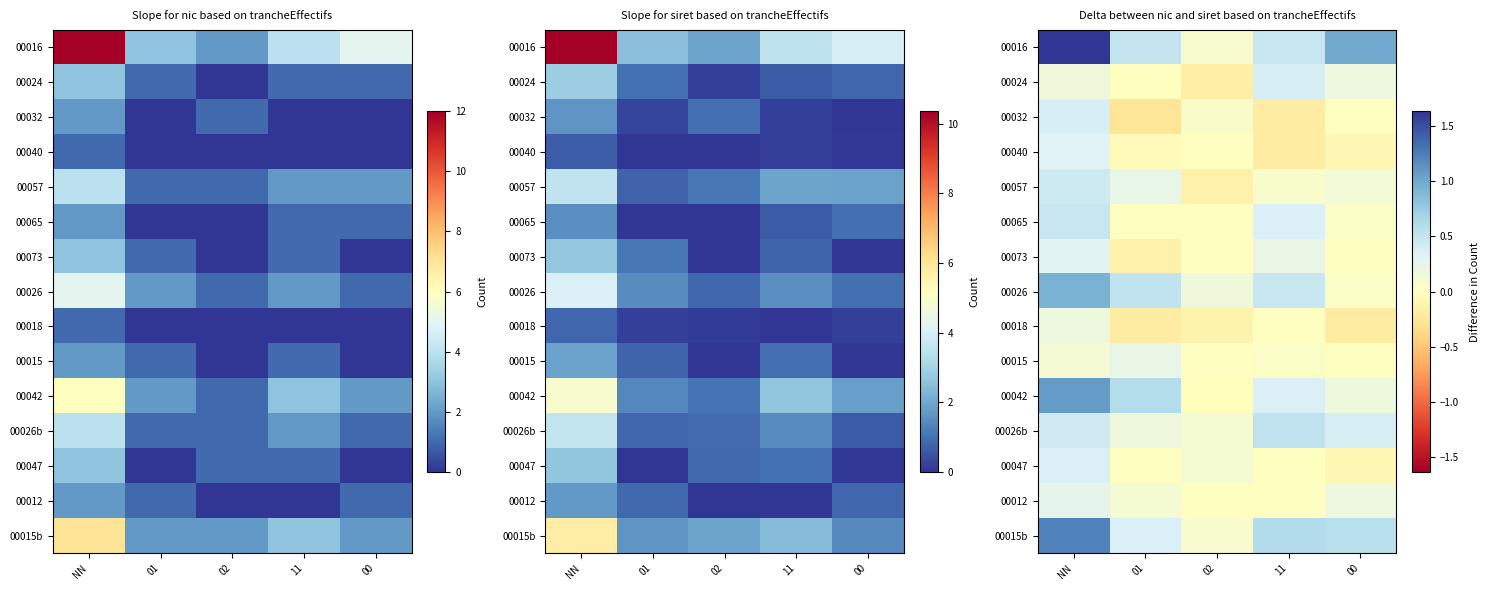

Is it true that 00018 equals -0.3 at 00?

False